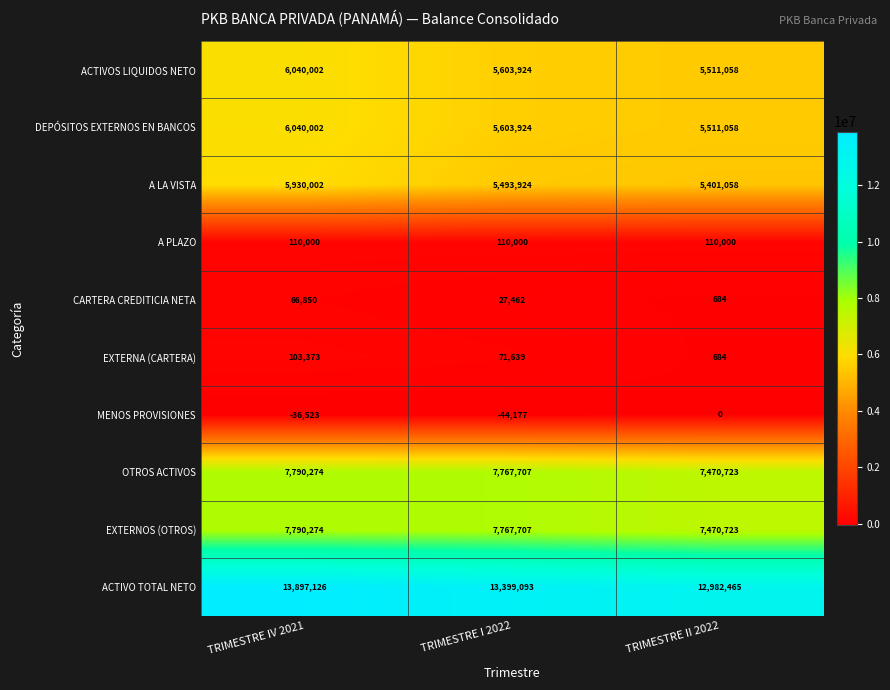

How many distinct data groups are displayed?

10